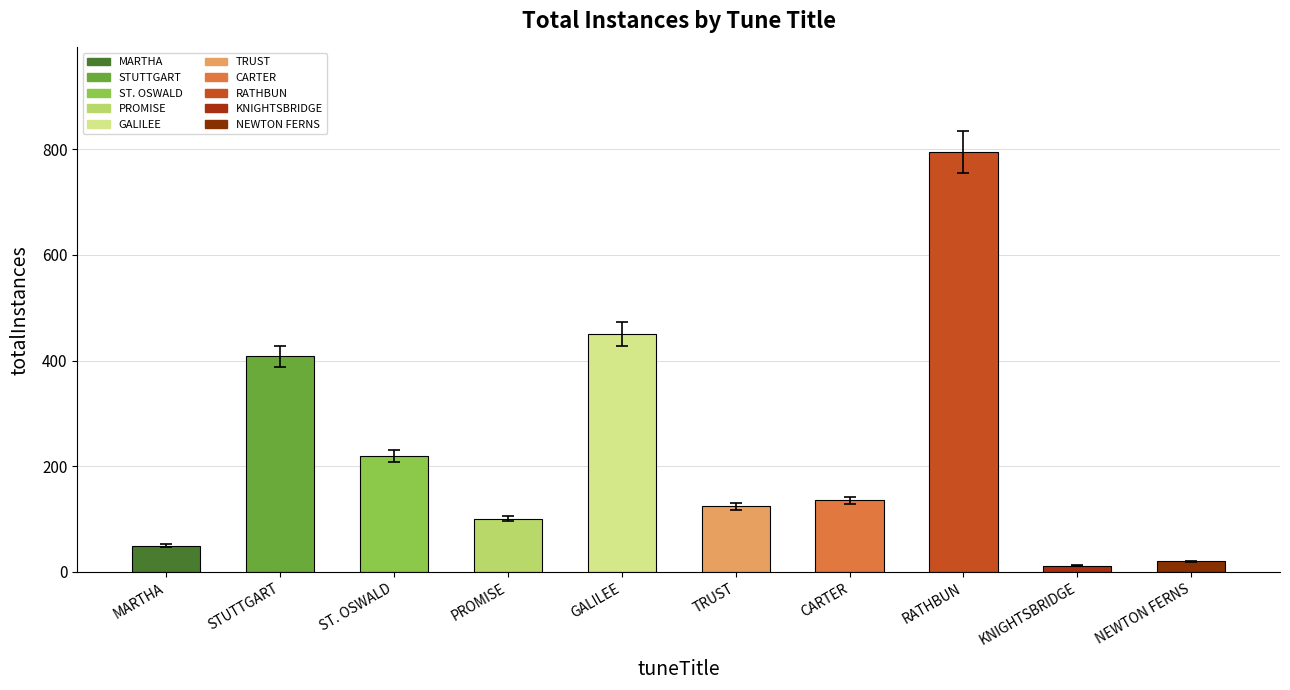

Read the value at NEWTON FERNS.

20